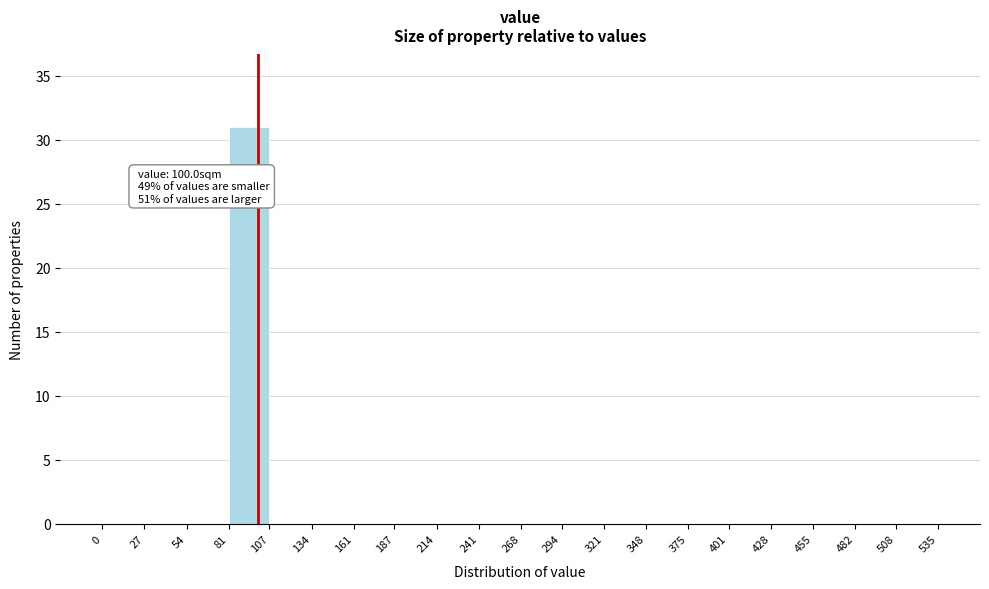

Which range on the x-axis has the tallest bar?

81 to 107